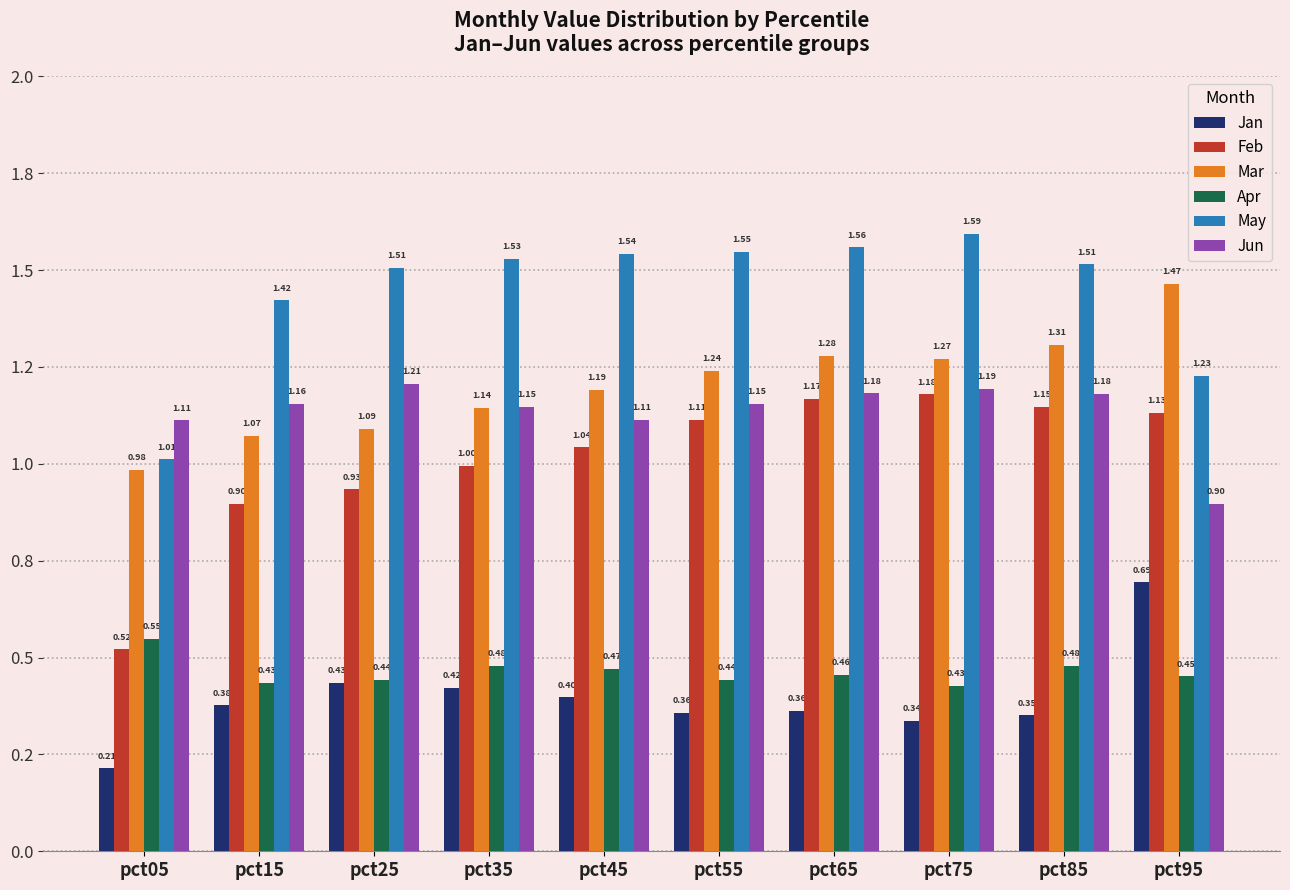

Between pct55 and pct75, which series saw the biggest shift?

Feb